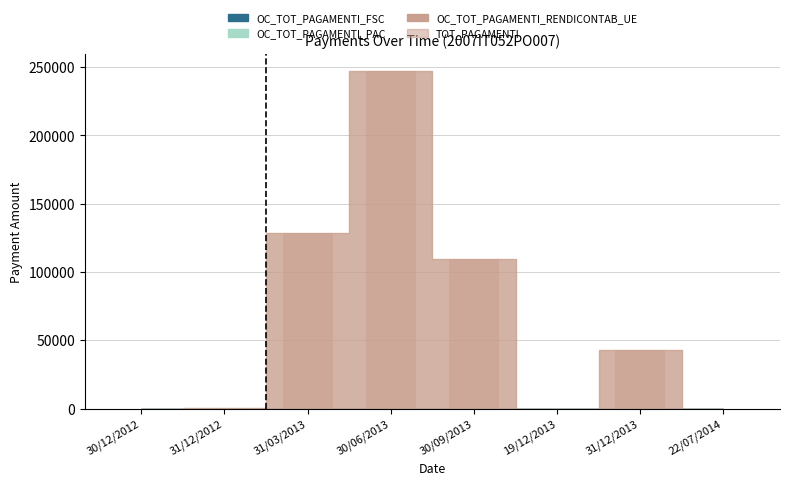

The chart shows a value of 247321.1 at 30/06/2013. True or false?

True